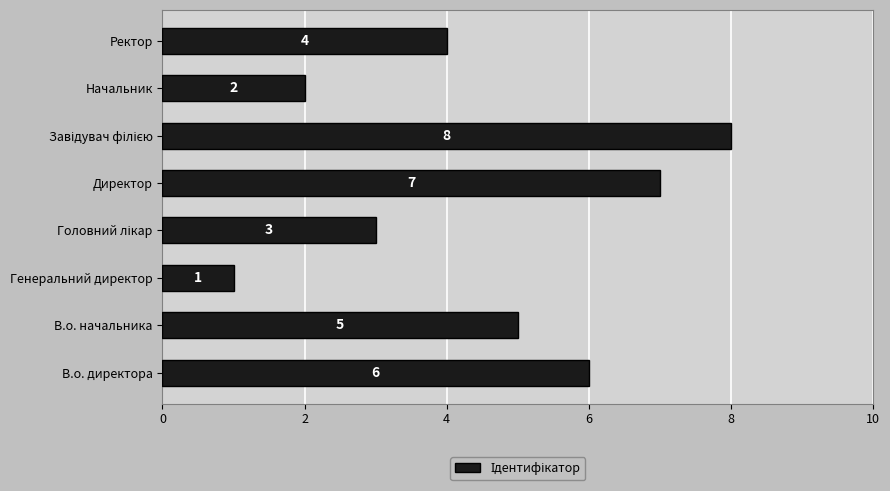

What is the difference between the second highest and second lowest values?

5